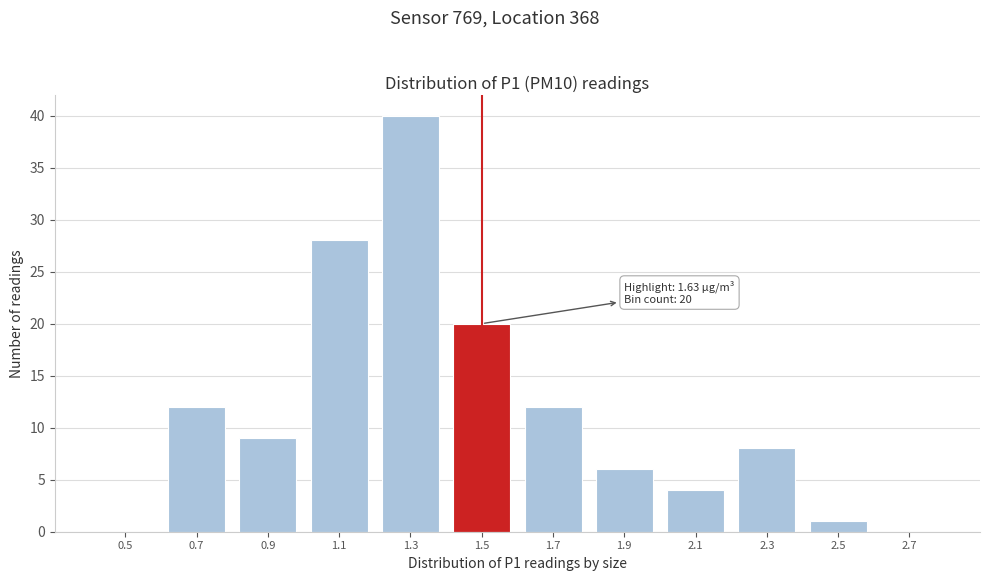

Reading left to right, what are all the values shown in this chart?

0.5=0	0.7=12	0.9=9	1.1=28	1.3=40	1.5=20	1.7=12	1.9=6	2.1=4	2.3=8	2.5=1	2.7=0